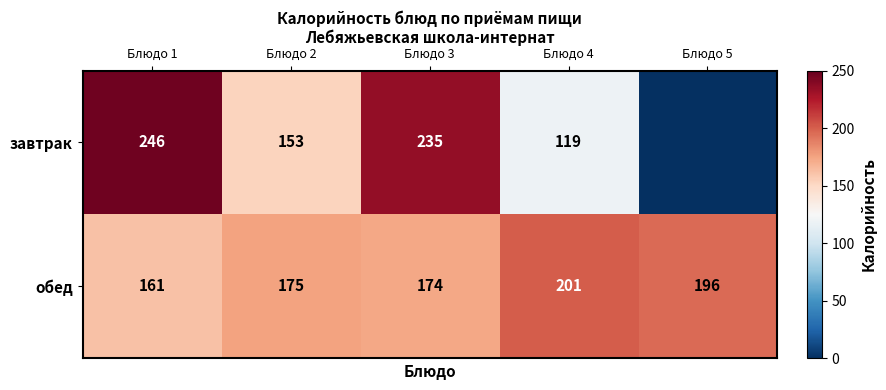

Is the value of обед at Блюдо 5 greater than the value of завтрак at Блюдо 3?

No